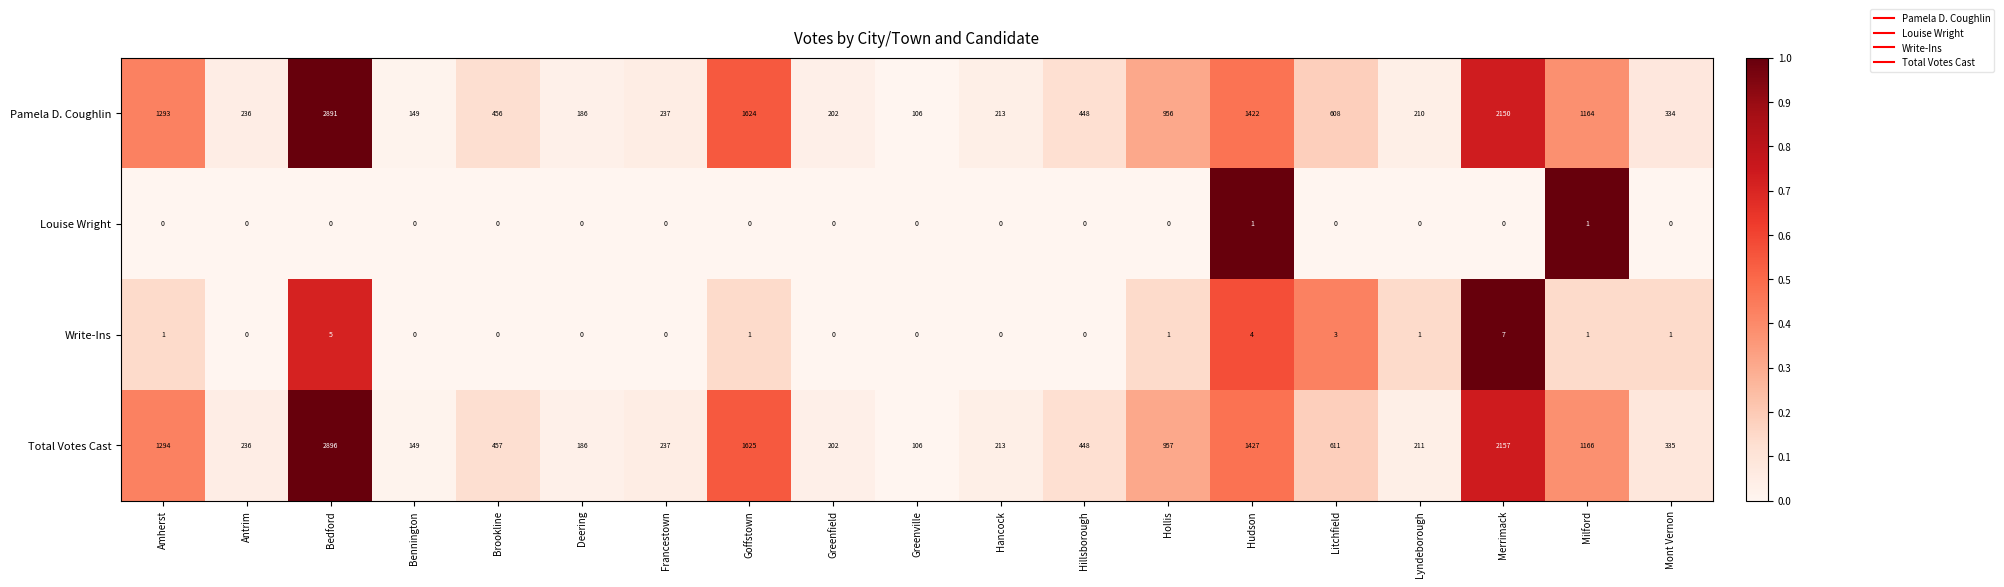

Where is Write-Ins nearest to the value 3?

Litchfield